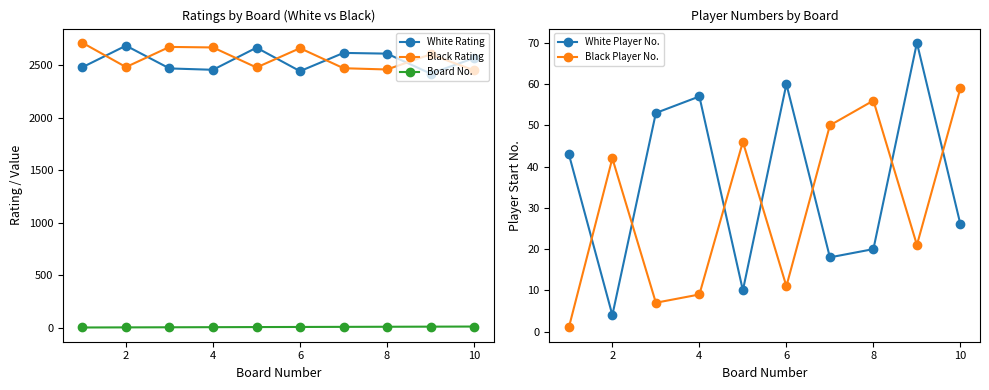

What is the lowest value of the Black Rating series?

2452